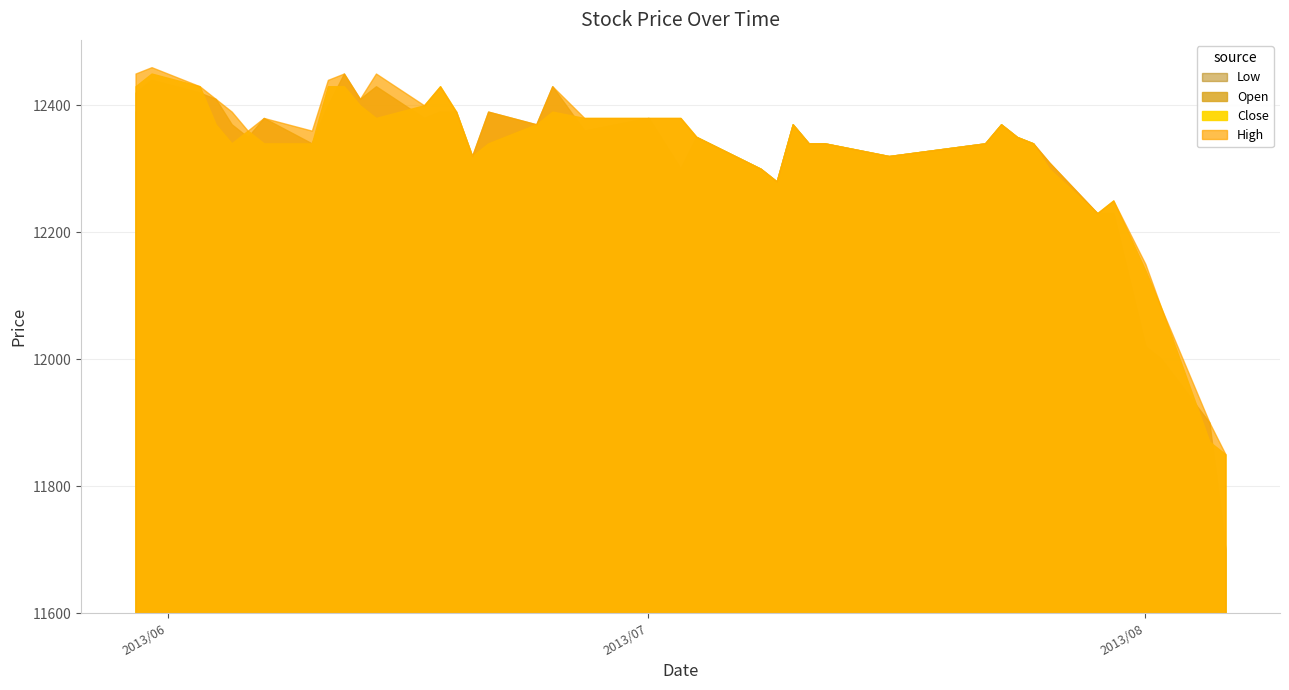

Which series changed the most between 2013/07/29 and 2013/07/30?

High